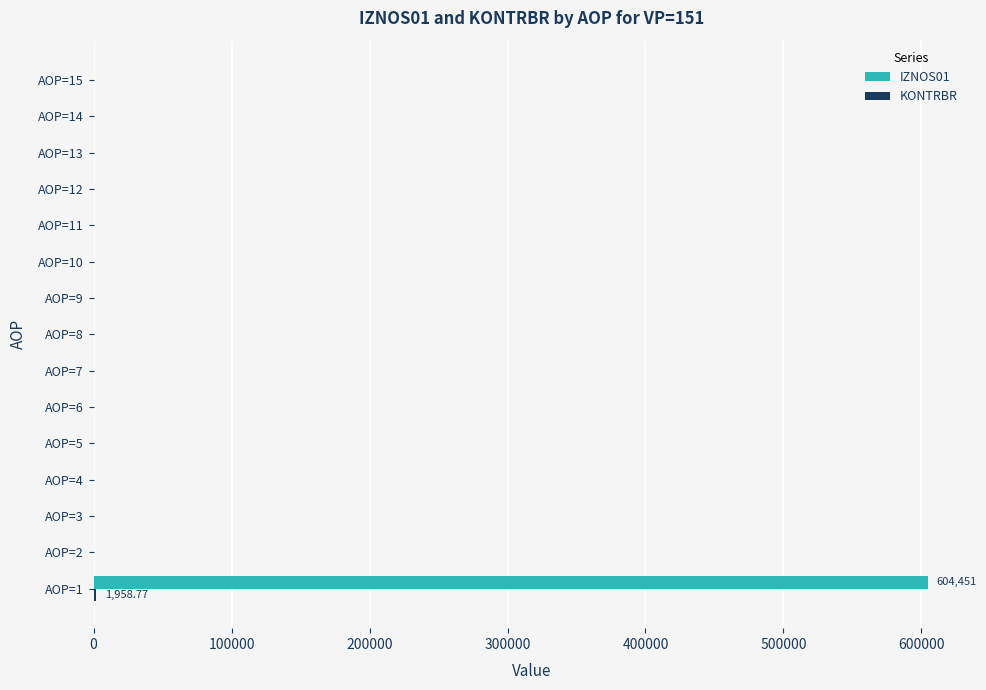

Which series has the largest total across all categories?

IZNOS01